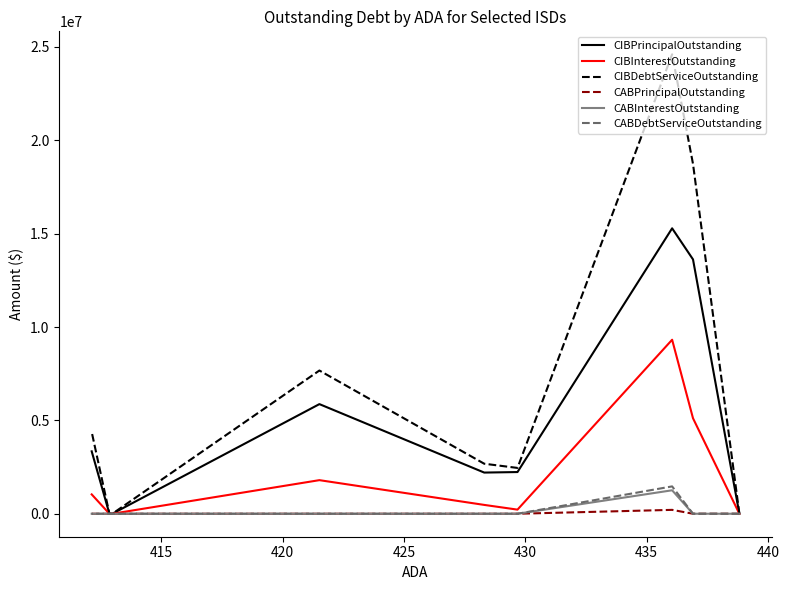

Count the number of data series in this chart.

6